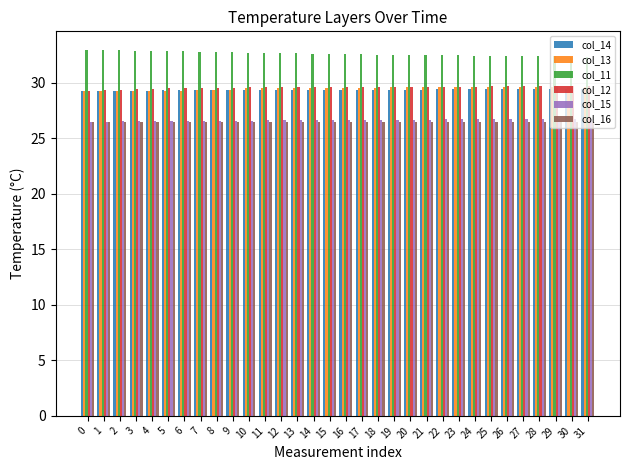

At how many categories does at least one series exceed 30?

32